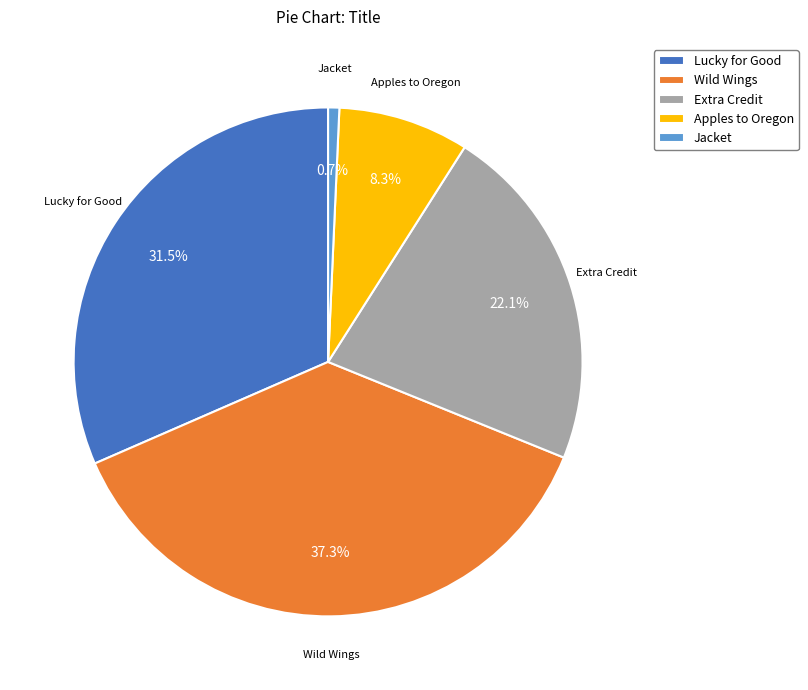

Is there any slice that represents more than half of the pie?

No